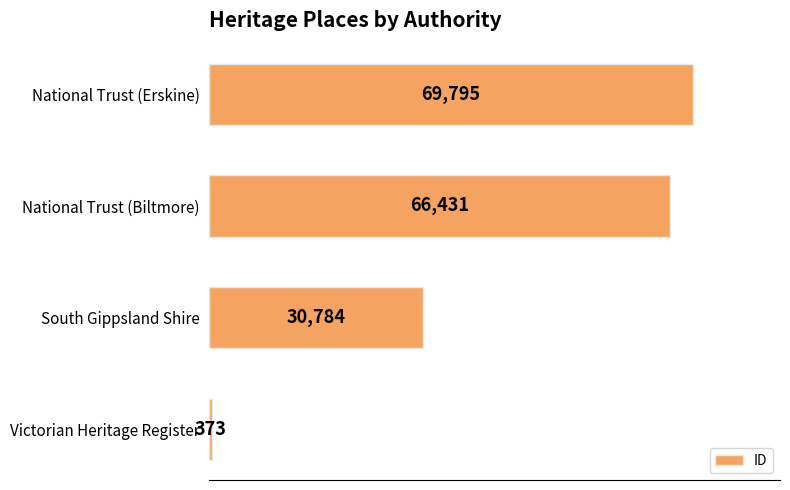

What is the maximum value shown in the chart?

69795